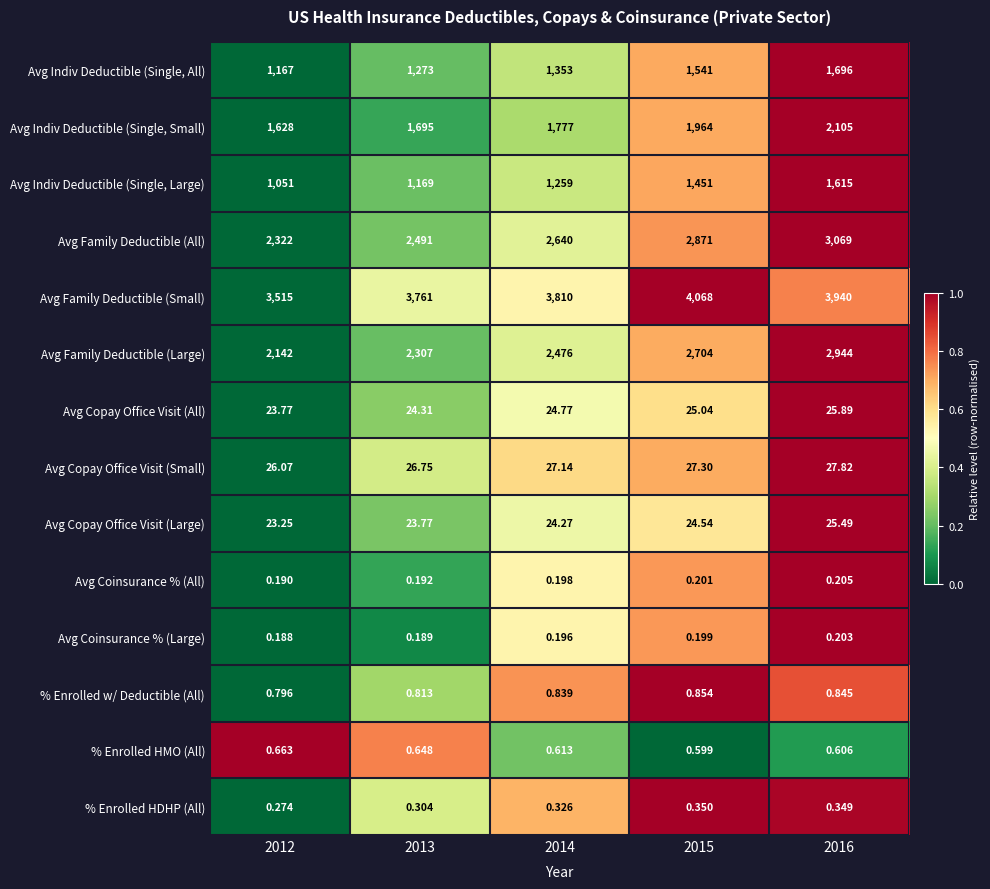

Which series changed the most between 2012 and 2013?

Avg Family Deductible (Small)